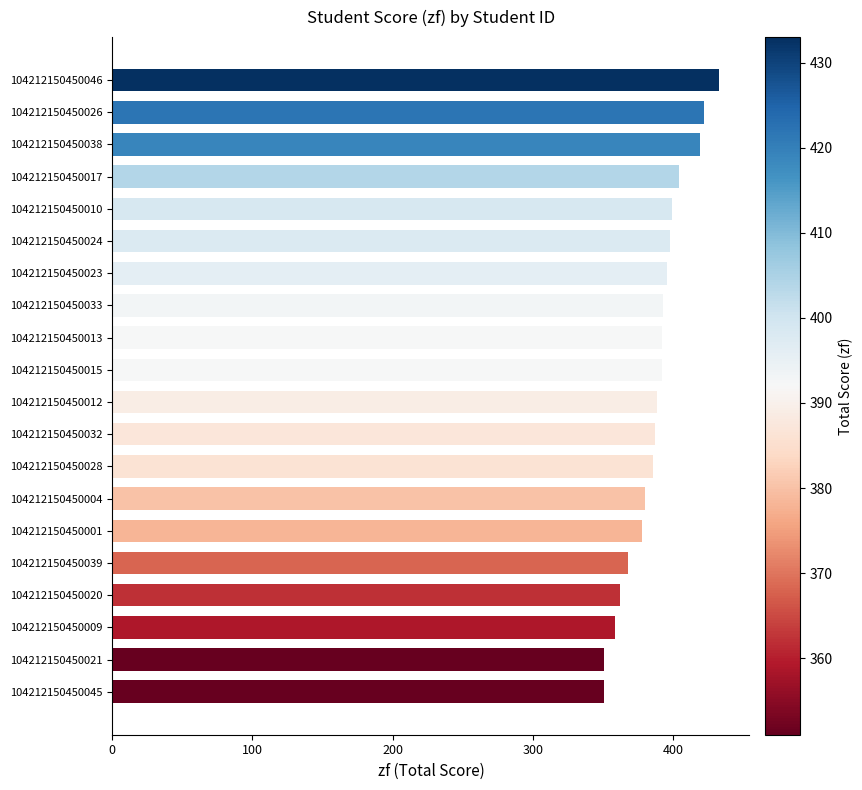

How many bars are there in total?

20